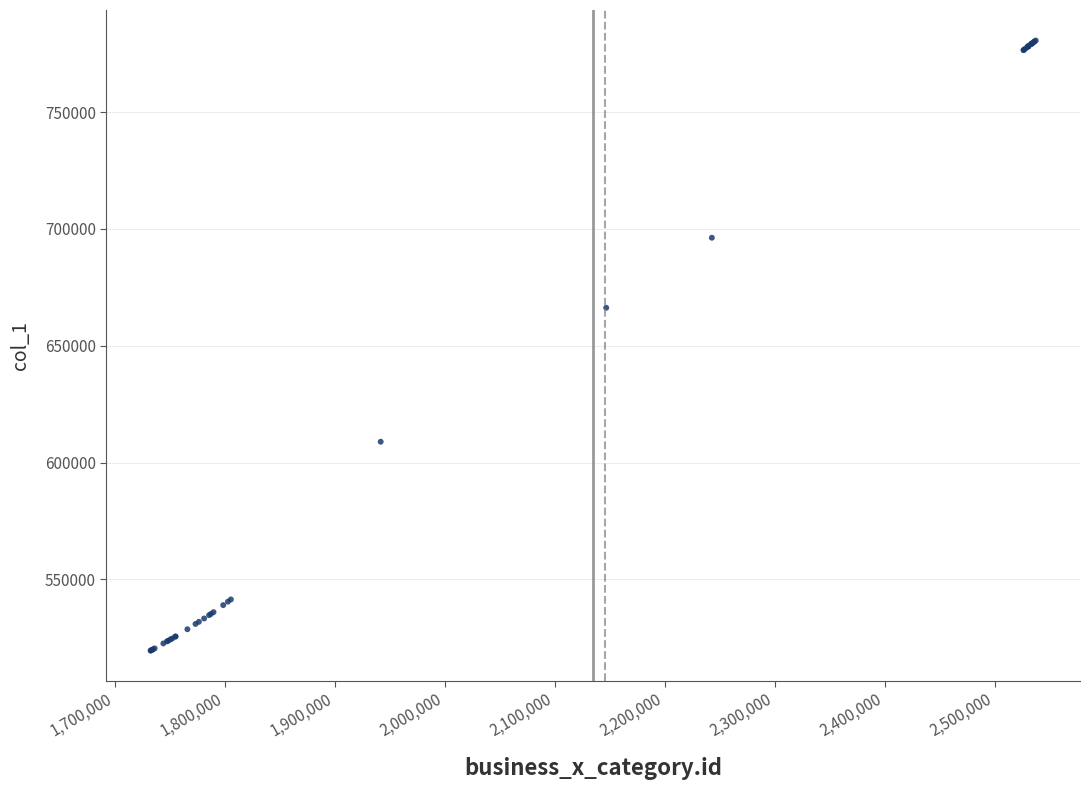

What Y value in the scatter plot is closest to 650064?

666233